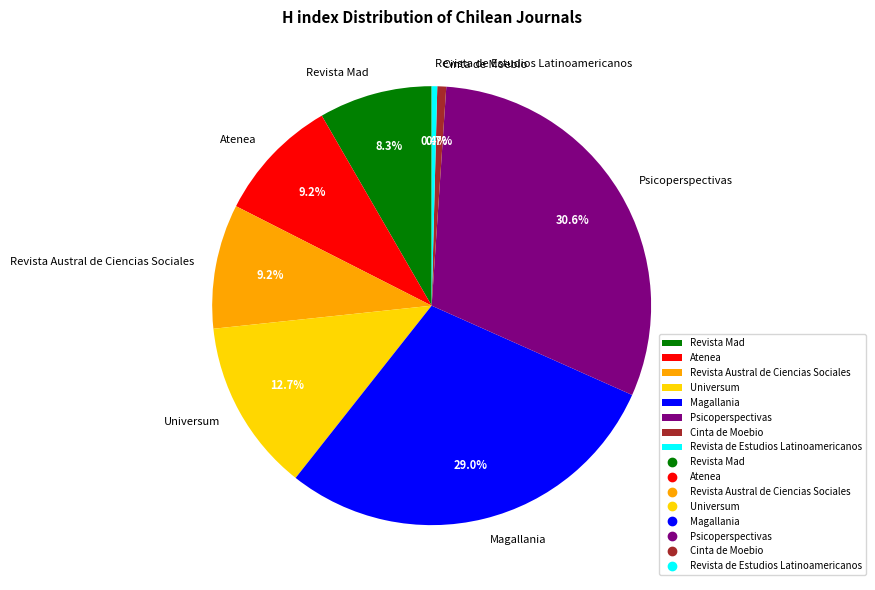

Which has a higher value, Universum or Revista de Estudios Latinoamericanos?

Universum